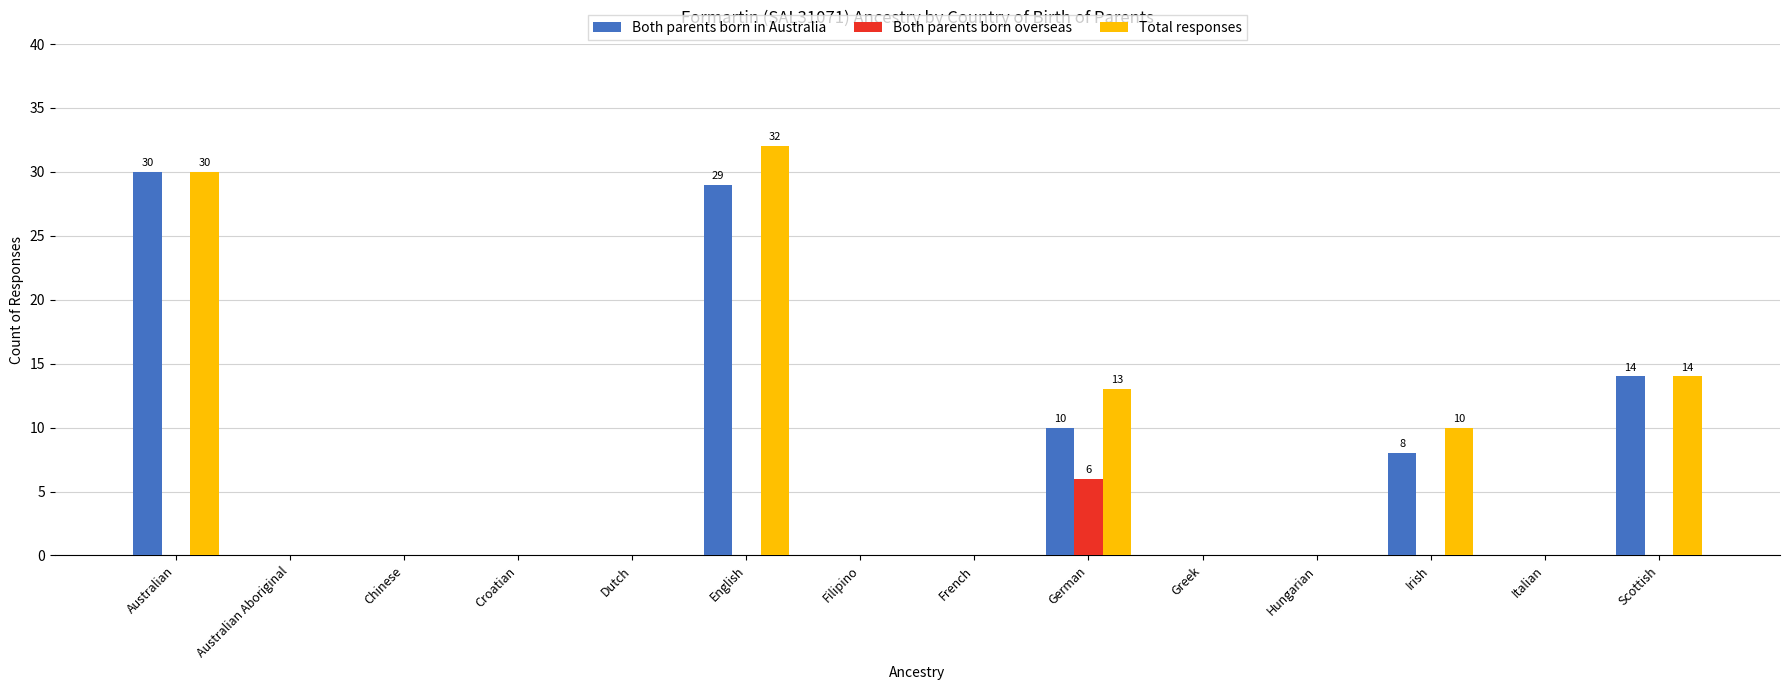

What is the sum of all Both parents born in Australia values?

91